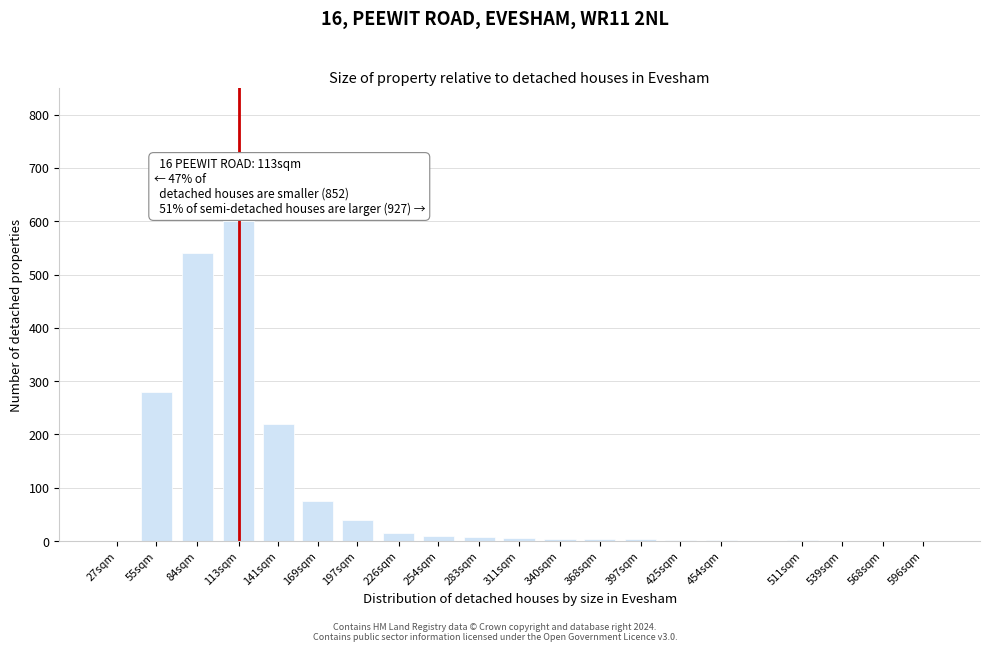

What is the sum of all values?

1812